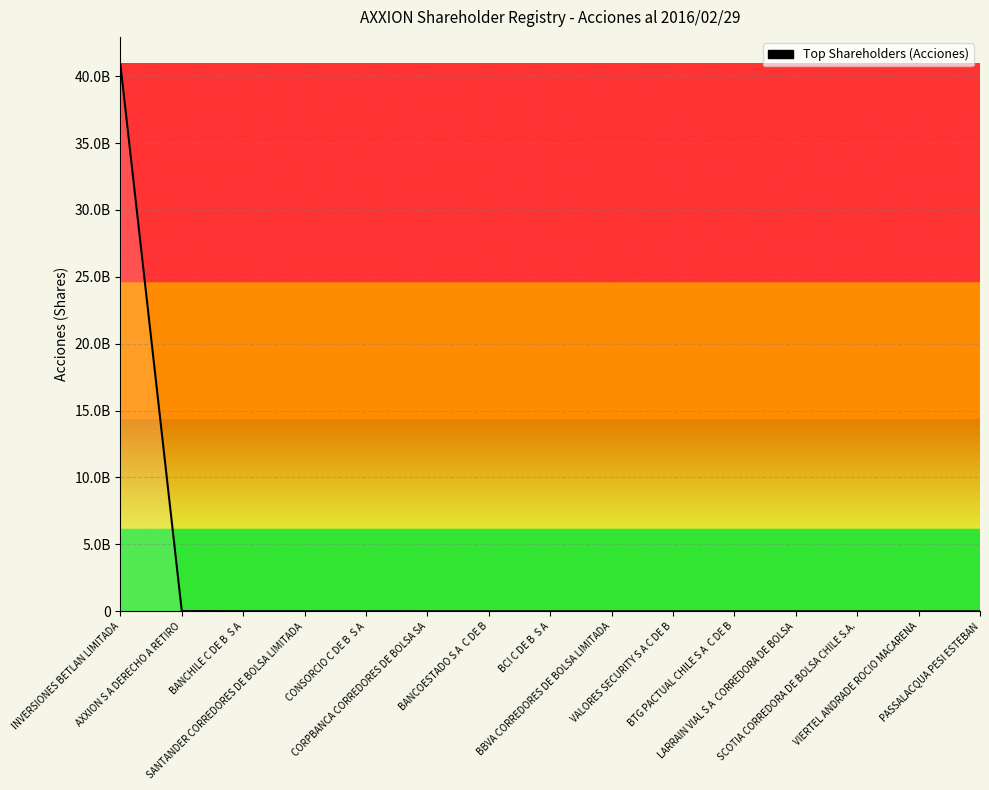

How many distinct data groups are displayed?

1